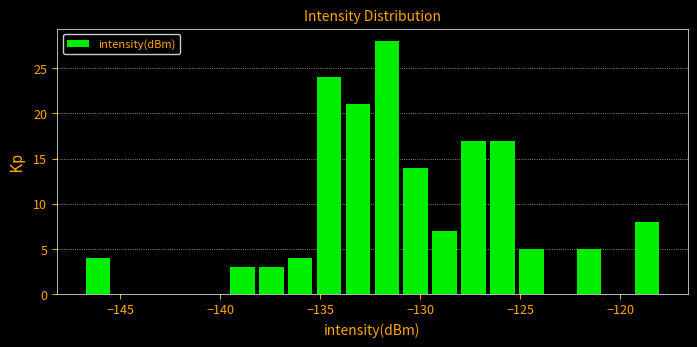

Read against the x-axis, roughly where is the centre of the tallest bar?

-131.5